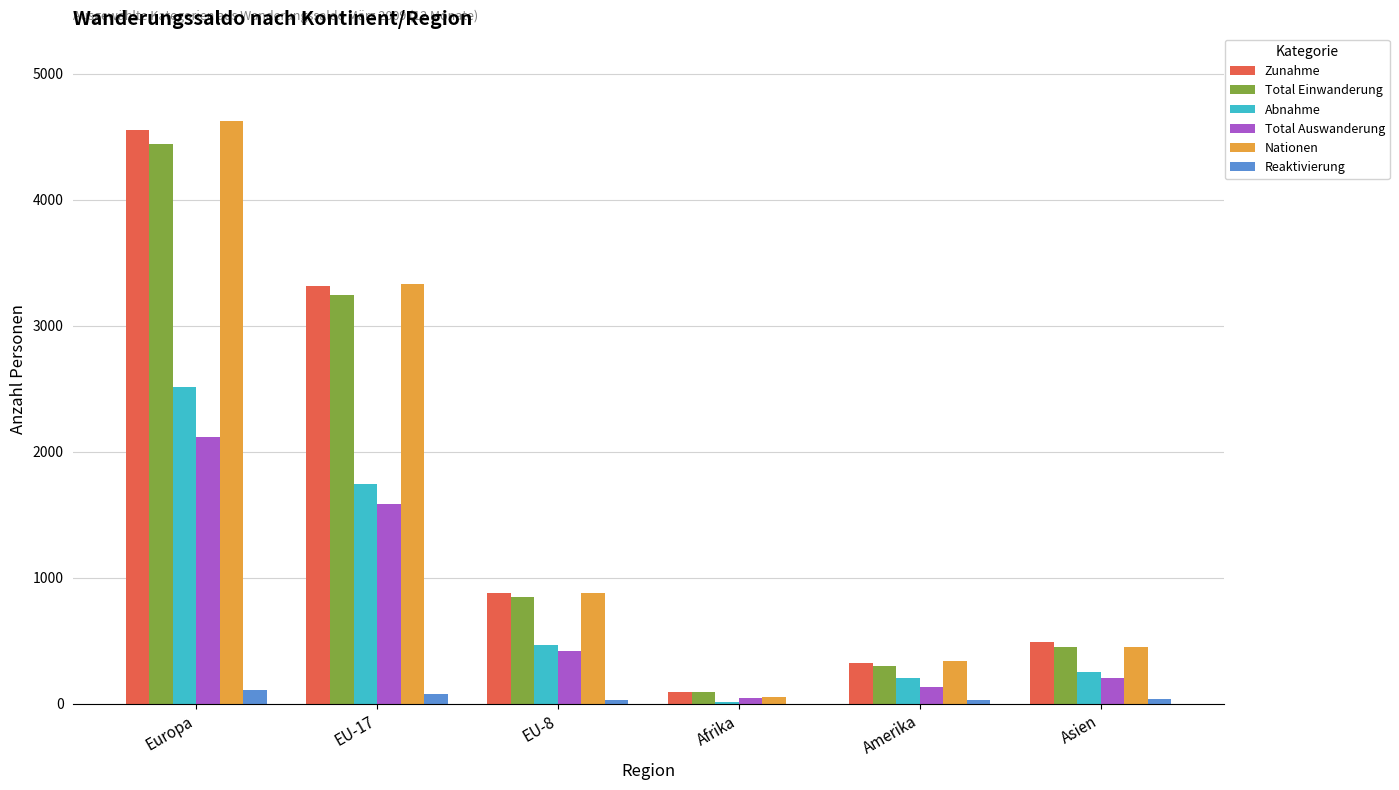

Which series changed the most between Europa and Afrika?

Nationen